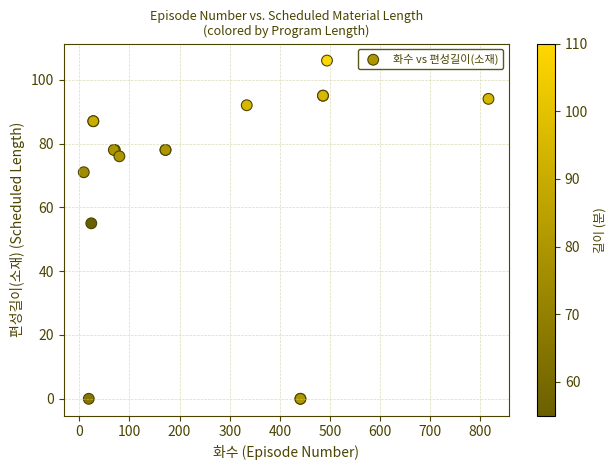

What Y value in the scatter plot is closest to 53?

55